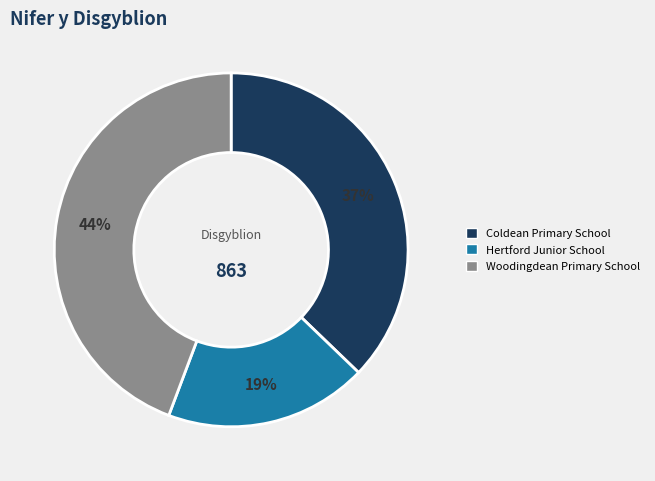

What is the smallest slice in the pie chart?

Hertford Junior School